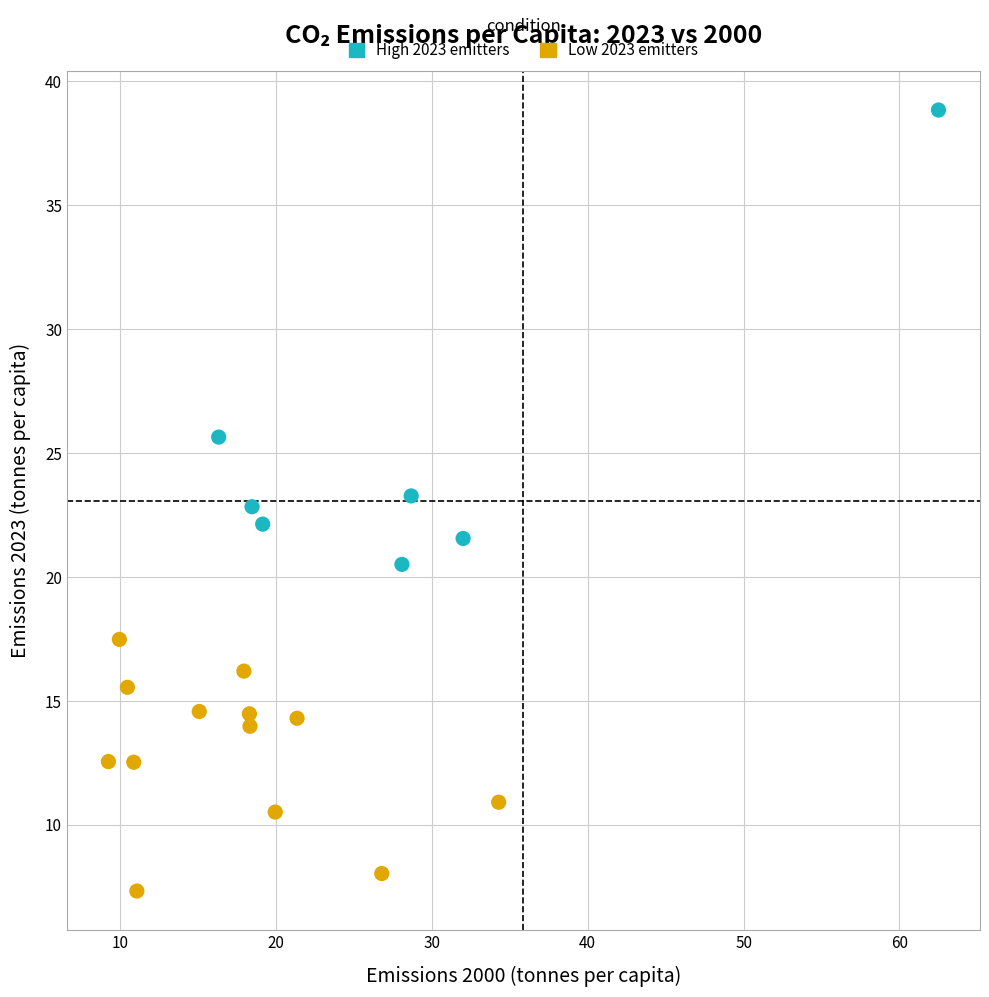

Which series contains the highest Y value?

High 2023 emitters